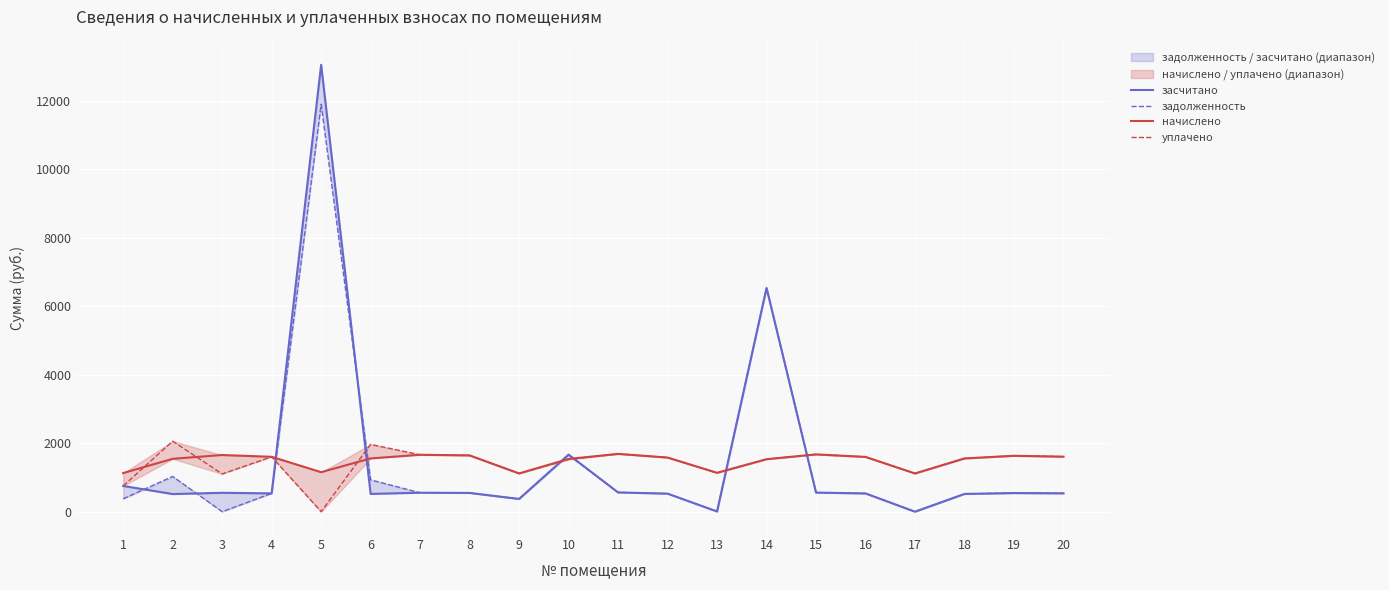

Count the number of data series in this chart.

4